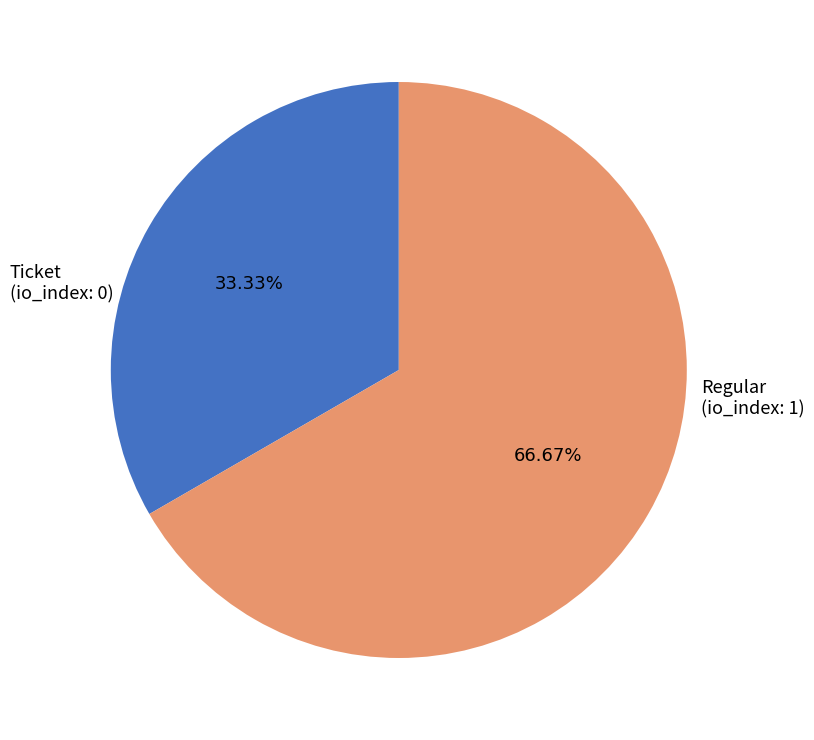

Is there a majority slice in this chart?

Yes